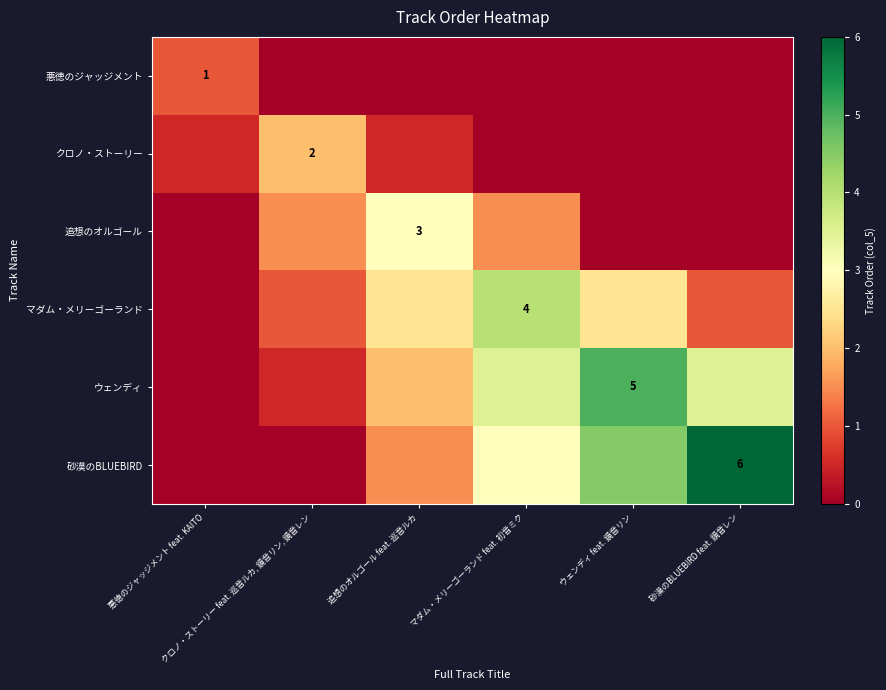

At which label does 悪徳のジャッジメント reach its minimum?

クロノ・ストーリー feat. 巡音ルカ, 鏡音リン, 鏡音レン